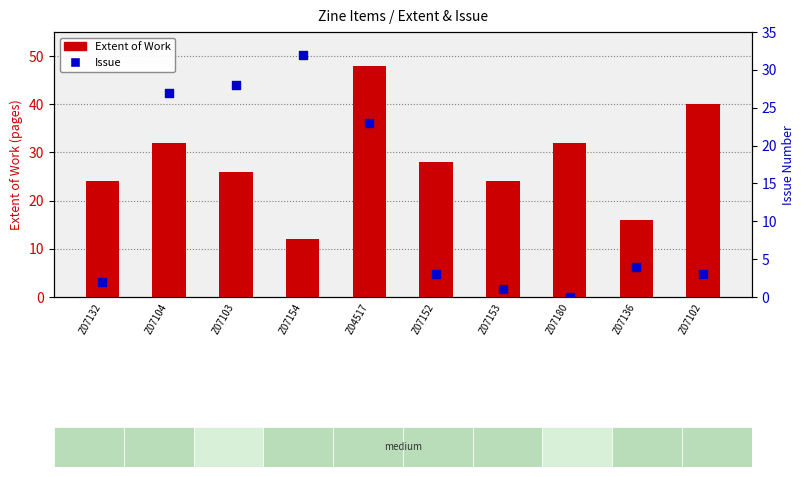

At how many categories does at least one series exceed 1?

10